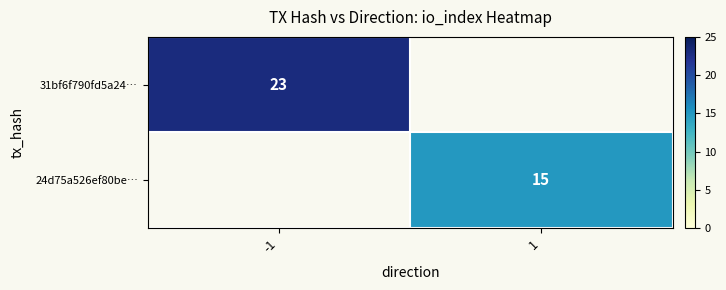

The value of 31bf6f790fd5a24… at -1 is 39. True or false?

False